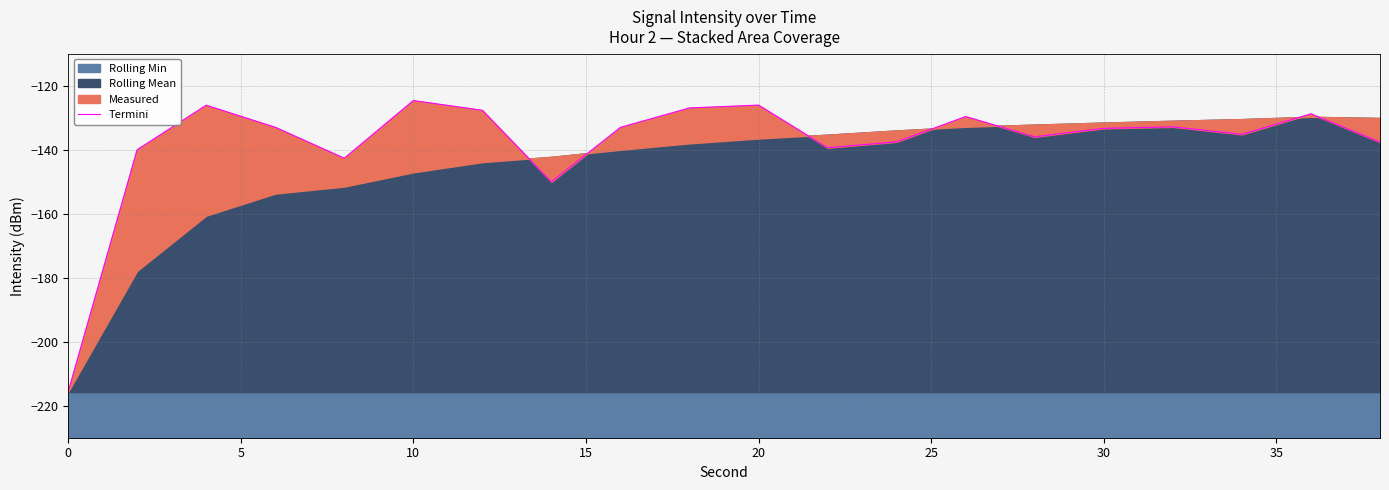

Reading right to left, what are all the values shown in this chart?

-137.6	-128.8	-135.2	-132.9	-133.3	-136.0	-129.6	-137.5	-139.4	-126.1	-126.9	-133.0	-150.1	-127.7	-124.6	-142.7	-133.0	-126.1	-140.0	-215.7